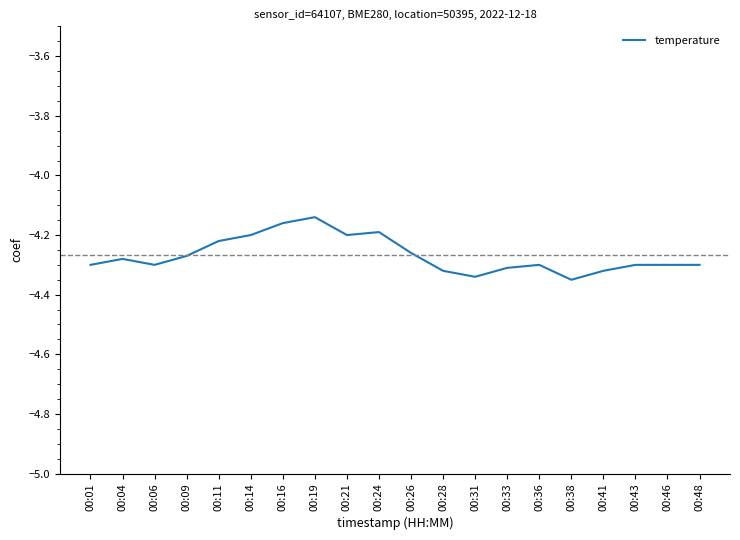

The value at 00:46 is -4.3. True or false?

True